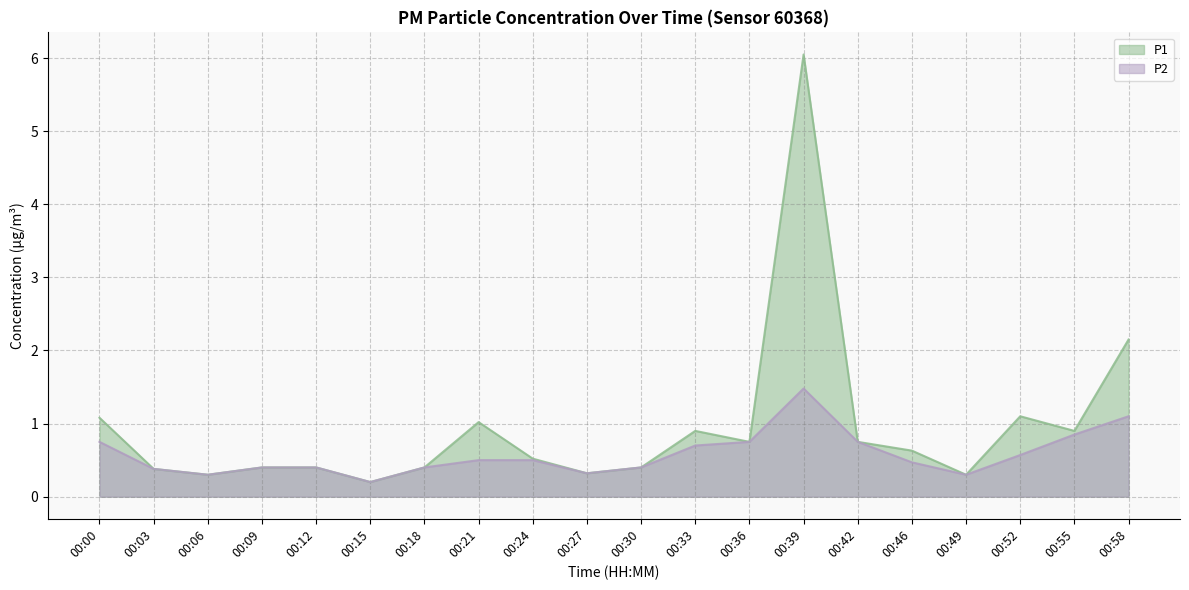

The P2 series shows 0.8 at 00:55. True or false?

True